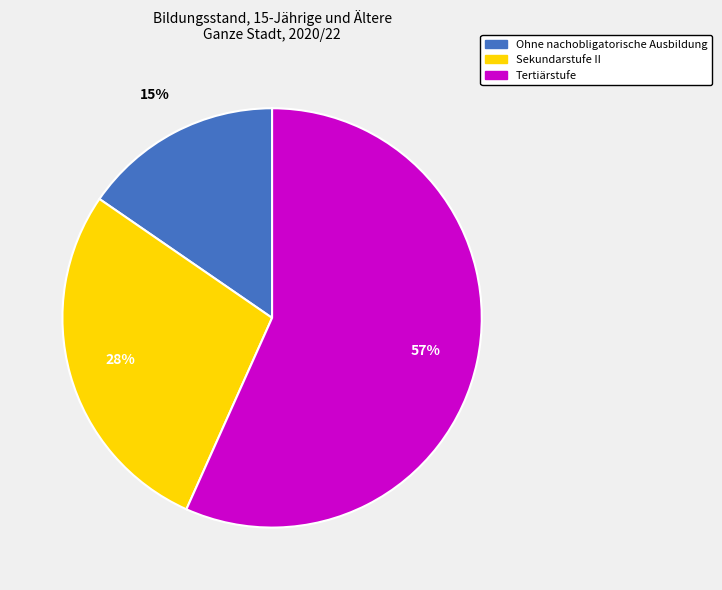

To the nearest percent, what is the combined percentage of Sekundarstufe II and Ohne nachobligatorische Ausbildung?

43%